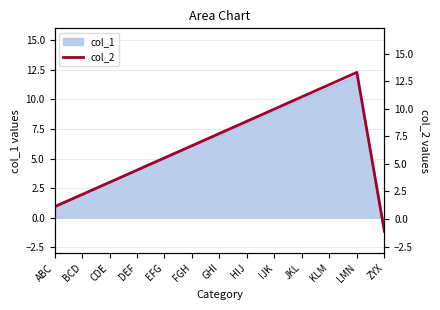

Reading left to right, extract all data points from this chart.

ABC=1.1	BCD=2.2	CDE=3.3	DEF=4.4	EFG=5.5	FGH=6.7	GHI=7.8	HIJ=8.9	IJK=10.0	JKL=11.1	KLM=12.2	LMN=13.3	ZYX=-1.1